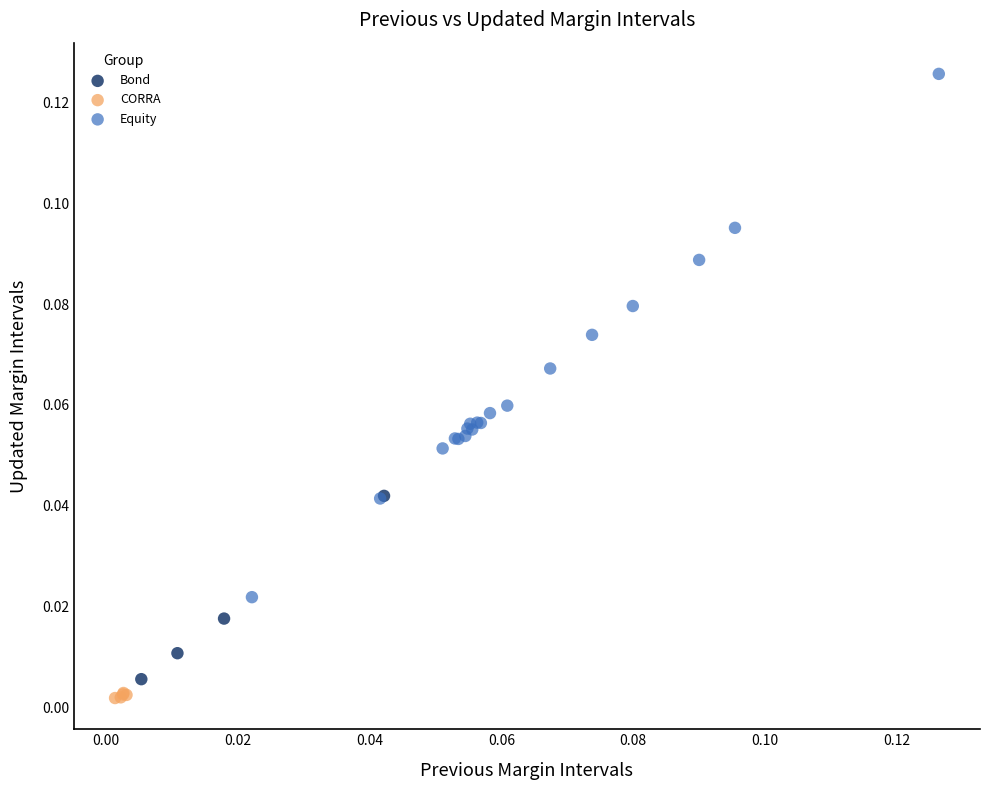

Which series reaches the maximum Y coordinate?

Equity